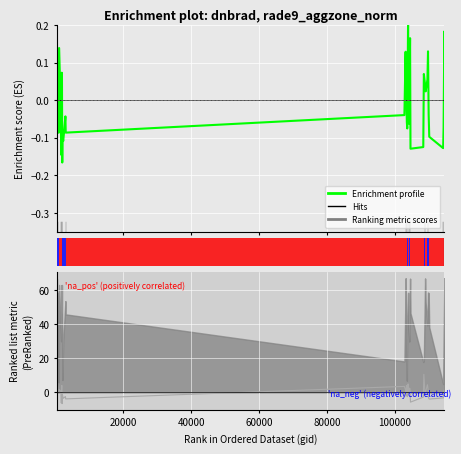

What position from the left is 40000?

3